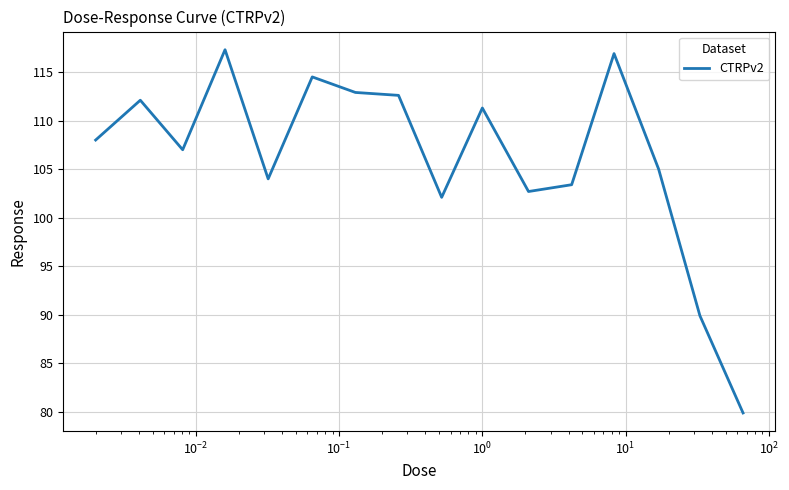

What is the maximum value shown in the chart?

117.3